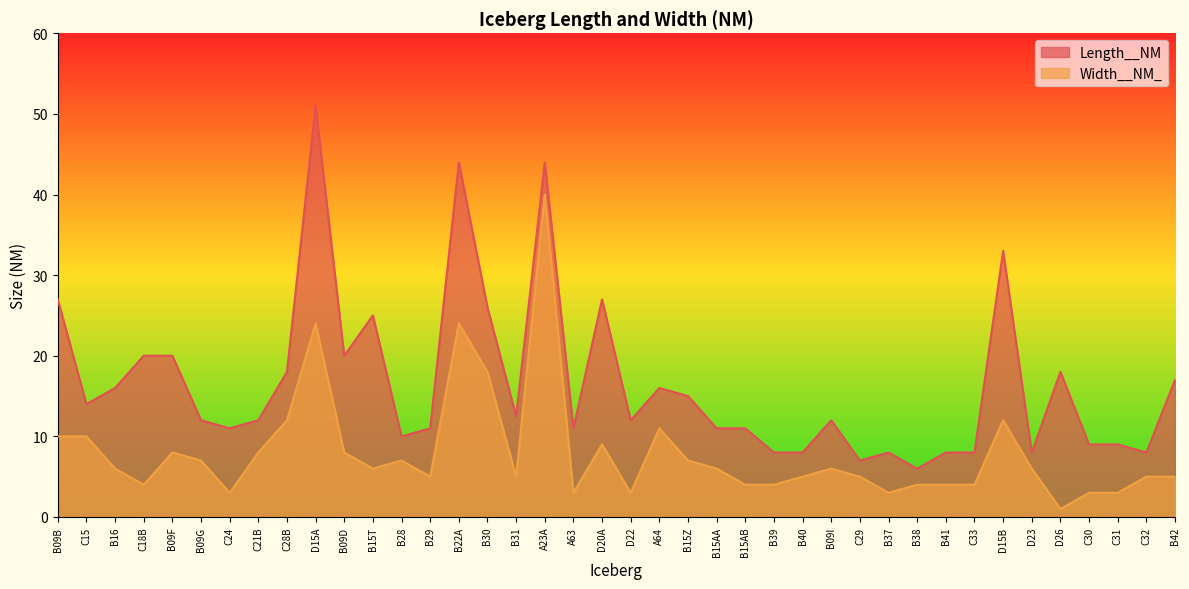

Between C21B and B29, which is larger?

C21B